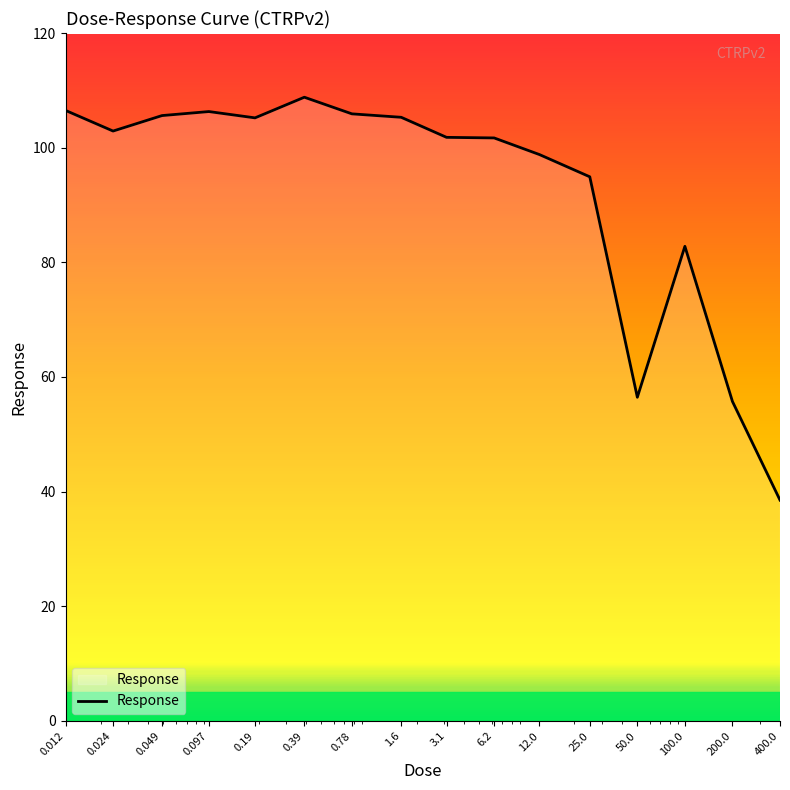

What is the minimum value shown in the chart?

38.5